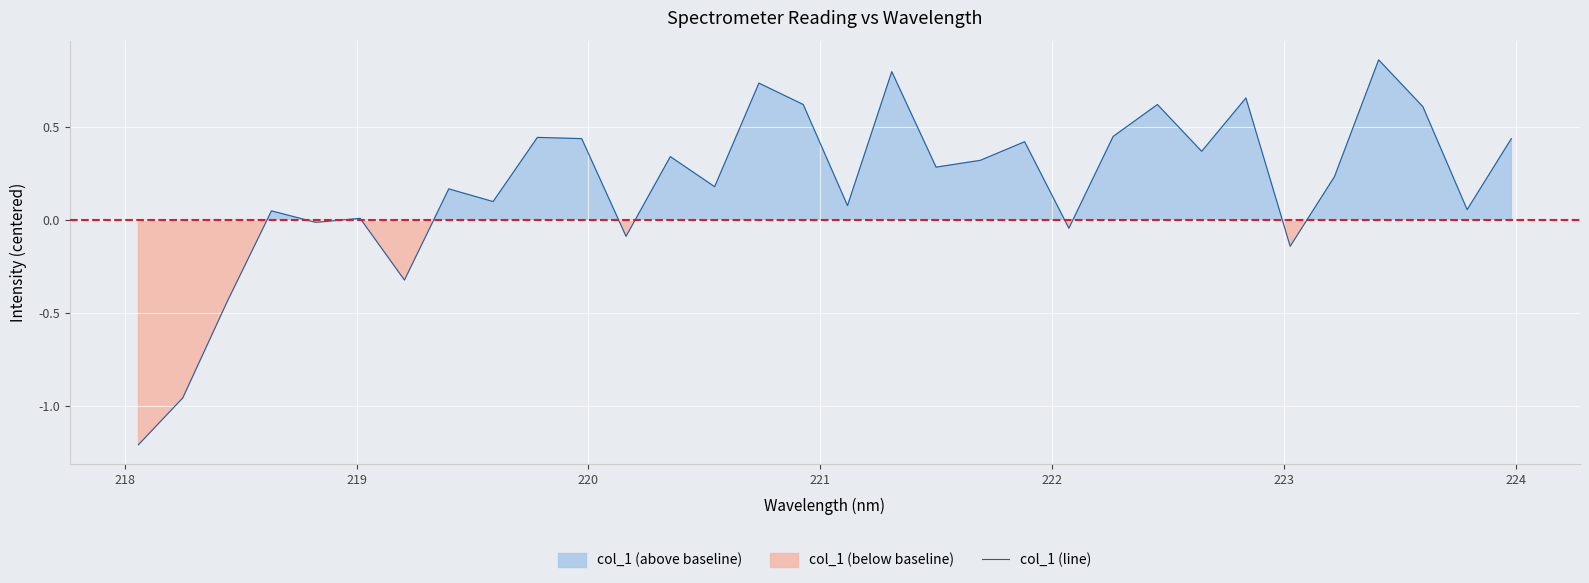

How many points are higher than both their immediate neighbors (excluding endpoints)?

11